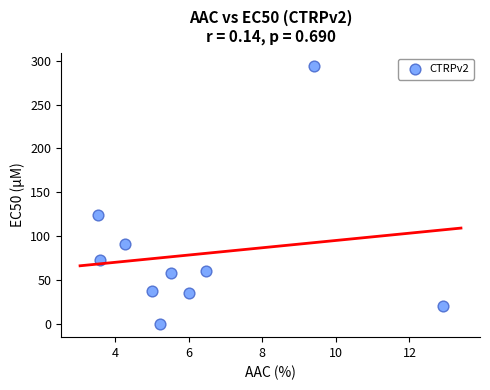

What Y value in the scatter plot is closest to 147?

124.0